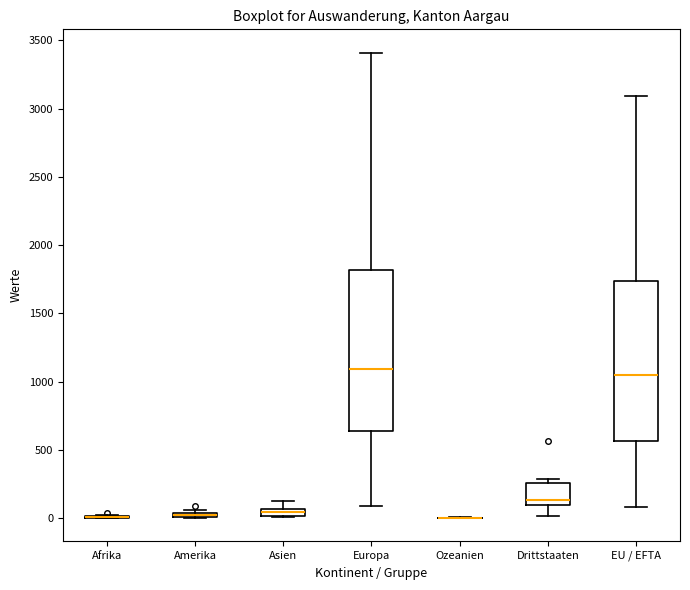

Where is the upper edge of the box for Europa on the y-axis? The values are not printed on the chart, so give them approximately, as read against the axis.

1800